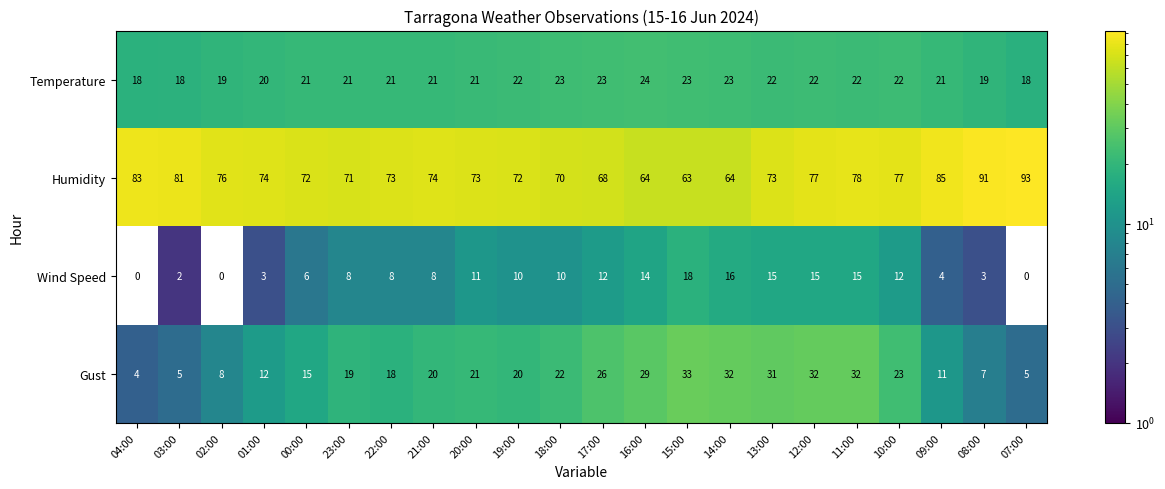

Which category has the lowest value in the Humidity series?

15:00